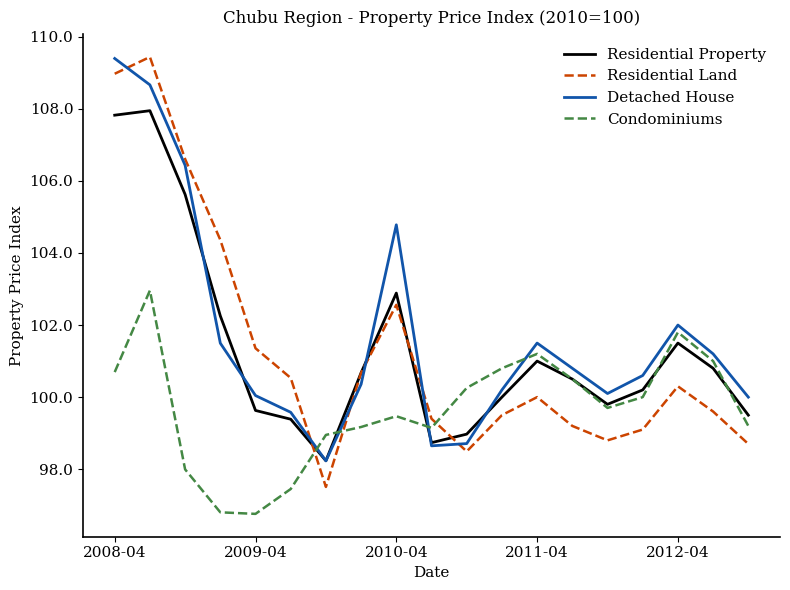

What is the greatest value displayed?

109.4